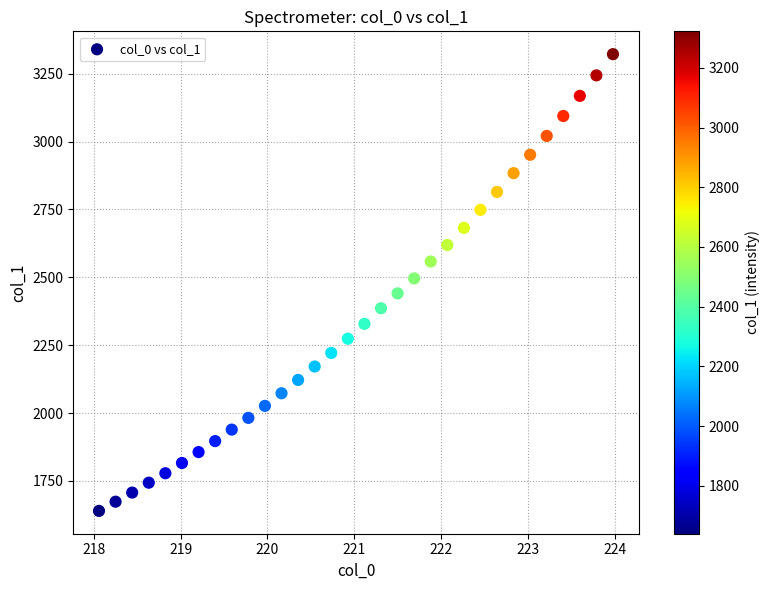

What is the range of Y values (max minus min)?

1683.0